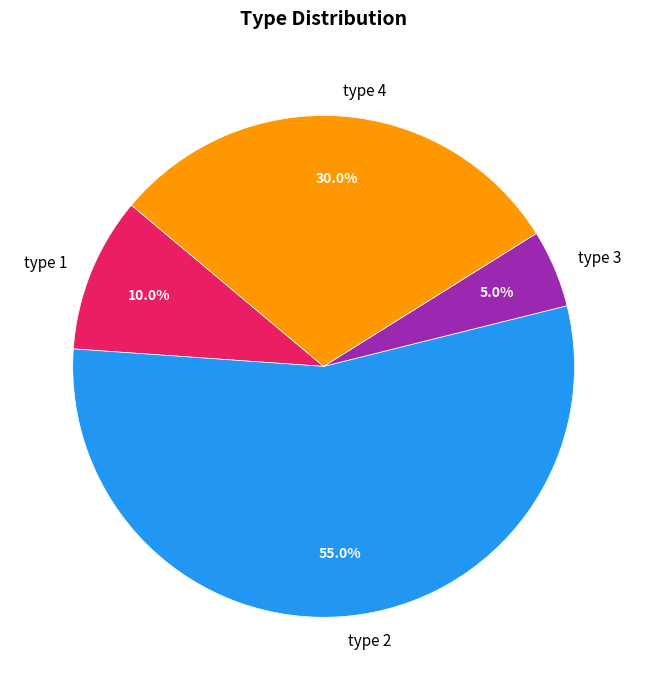

To the nearest percent, what is the average slice percentage?

25%